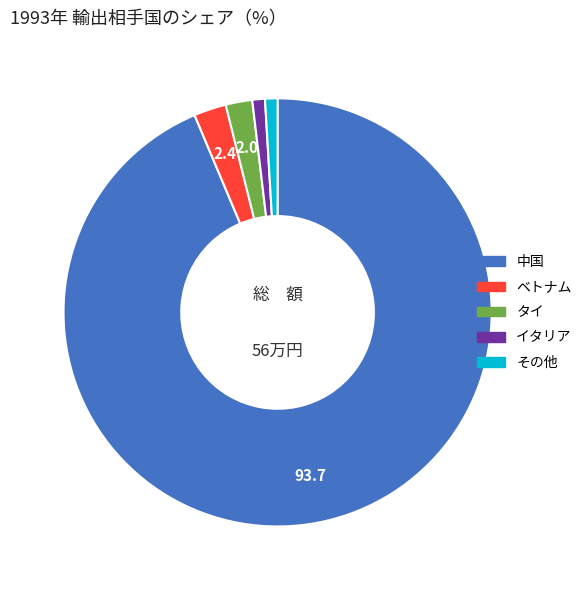

Does any single category account for the majority?

Yes